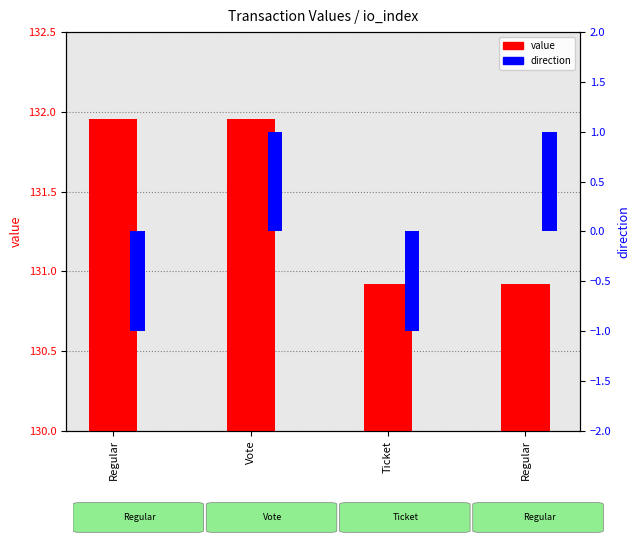

True or false: direction has a value of 1.0 at Vote.

True